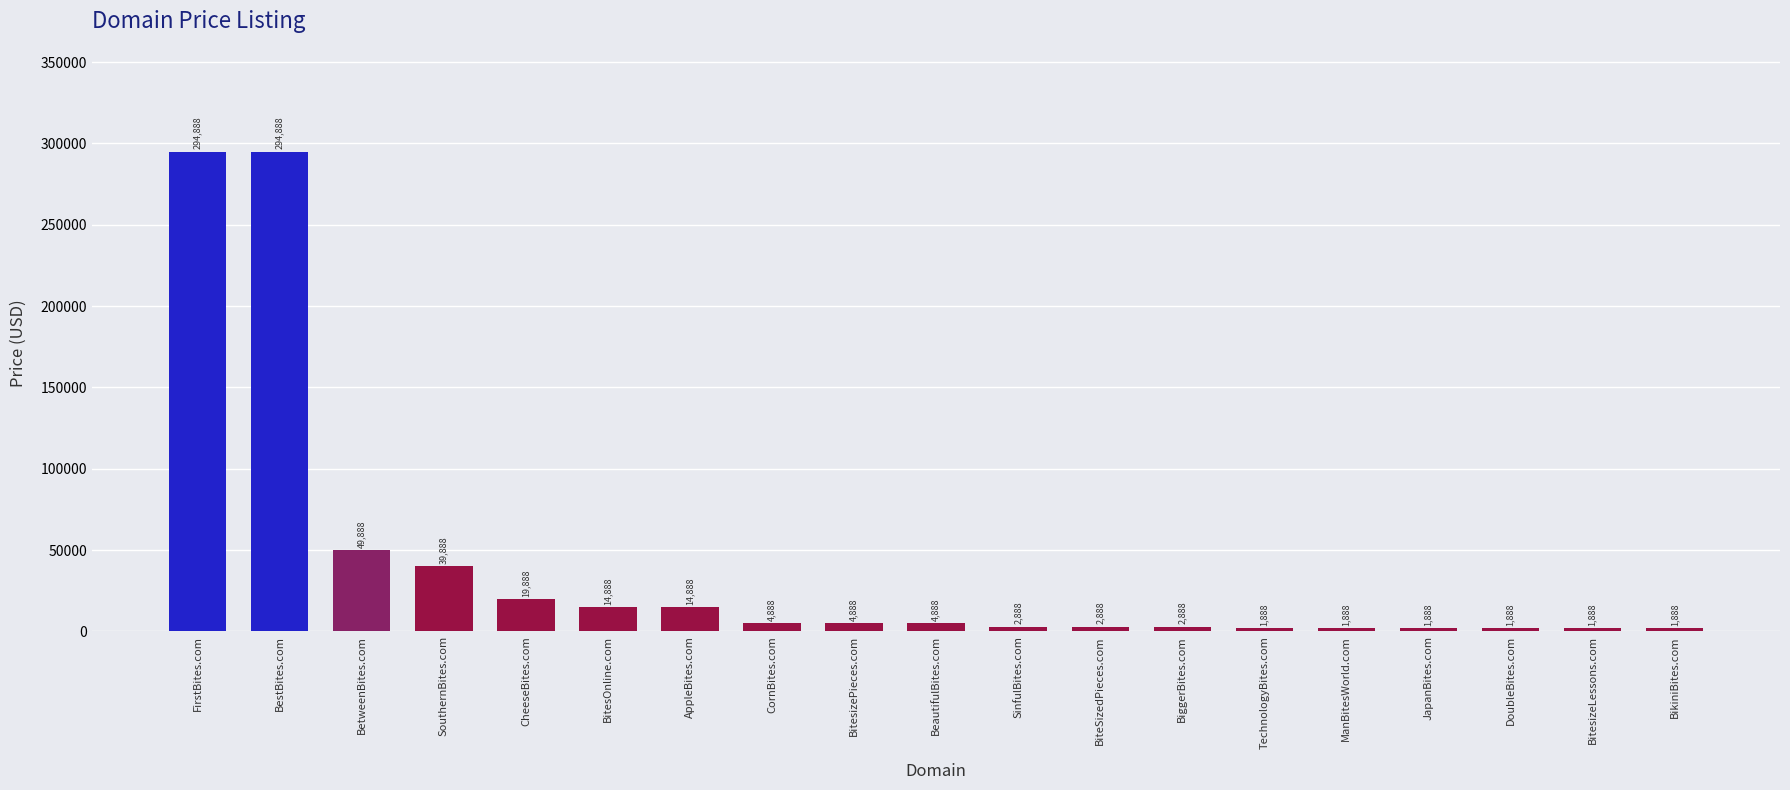

What is the approximate value at FirstBites.com?

294888